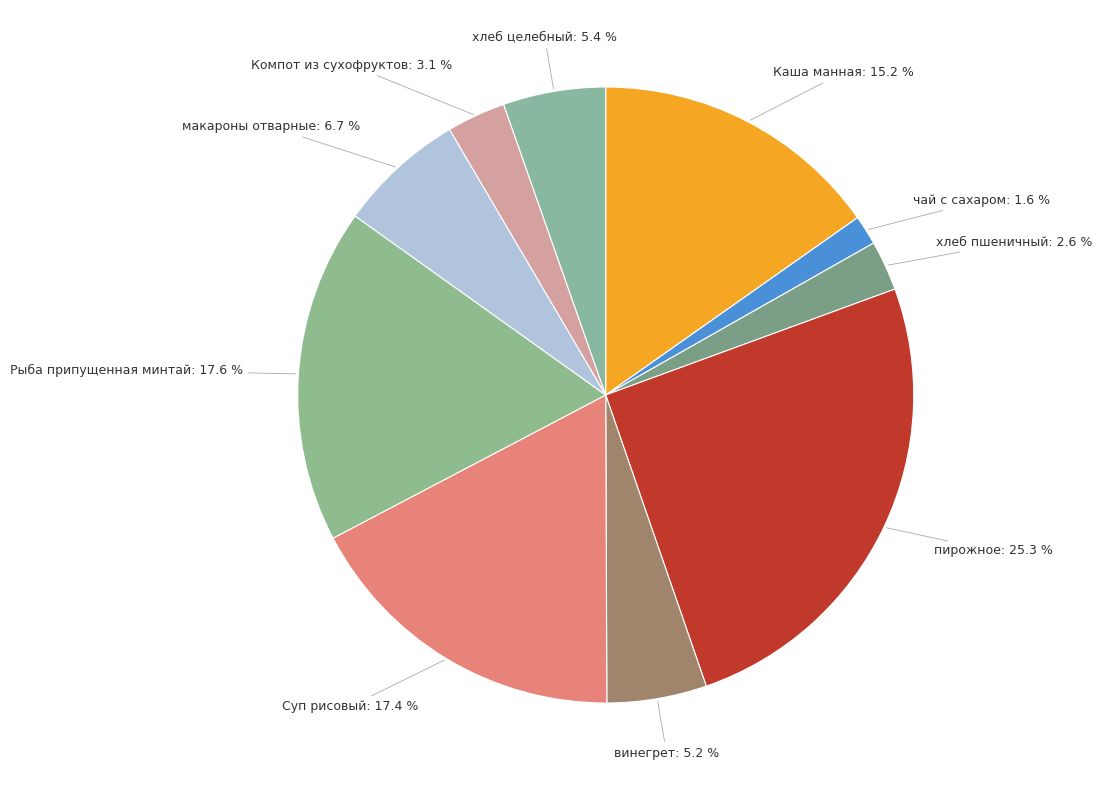

Which has a higher value, пирожное or Суп рисовый?

пирожное